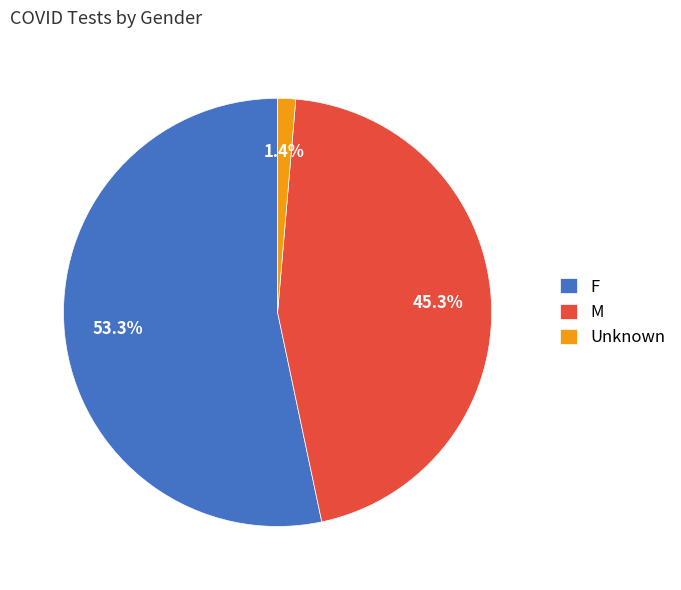

How many slices are in this pie chart?

3